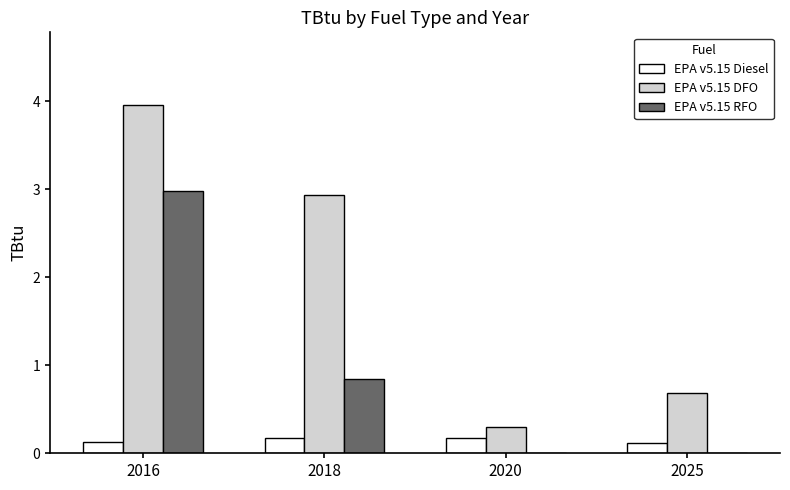

The value of EPA v5.15 RFO at 2016 is 1.9. True or false?

False